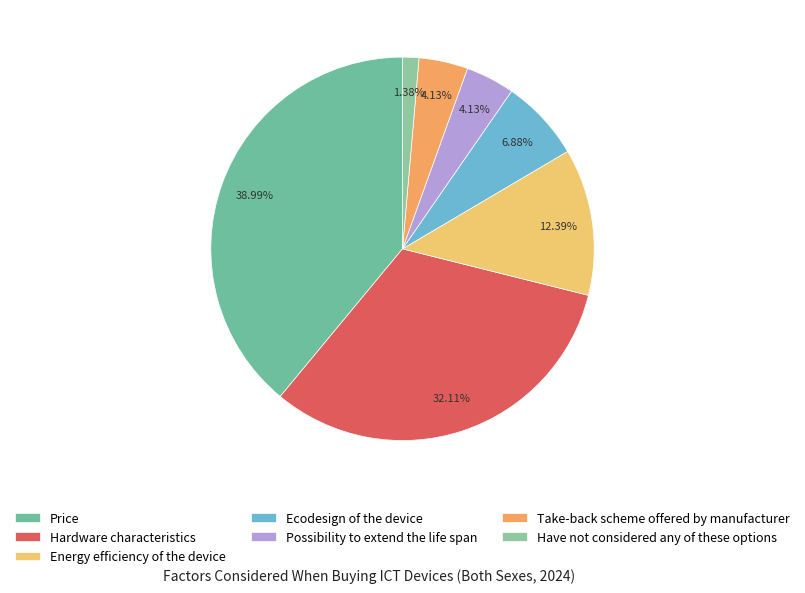

How many segments does this pie chart have?

7